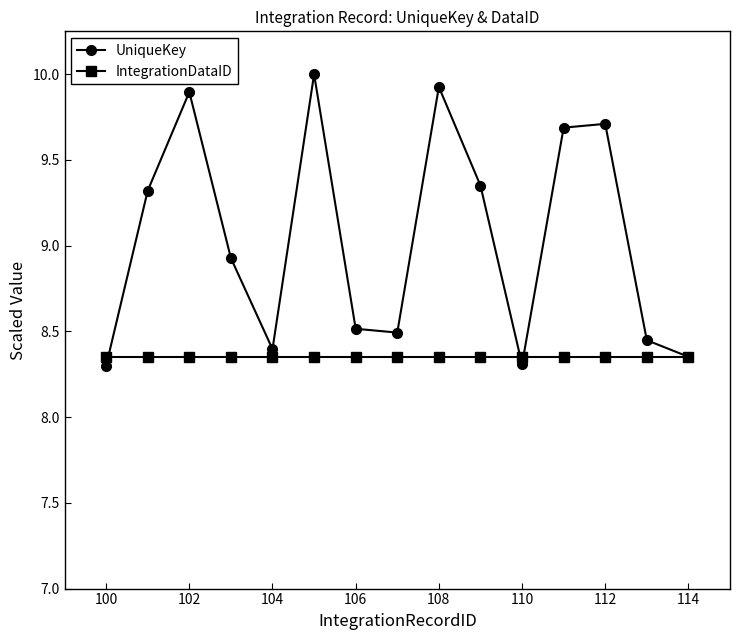

Is this an area chart (filled region under the line)?

No